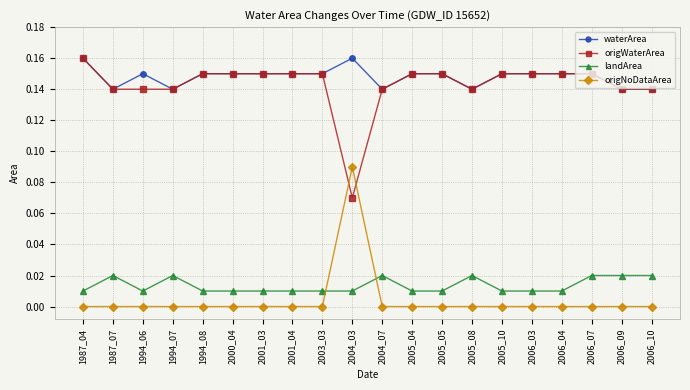

At which label does origWaterArea reach its peak?

1987_04